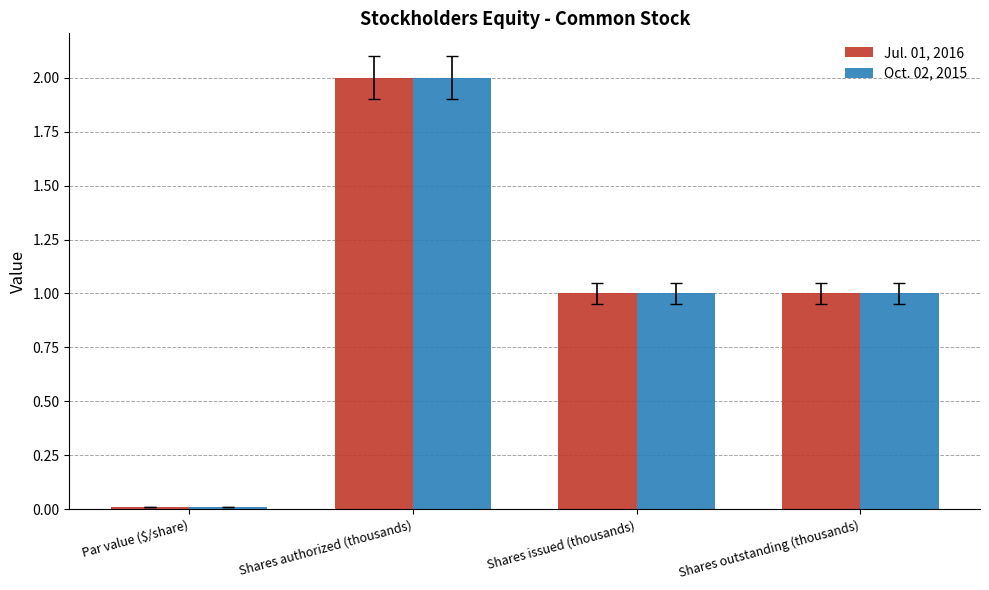

What is the difference between the second highest and minimum values in the Oct. 02, 2015 series?

1.0